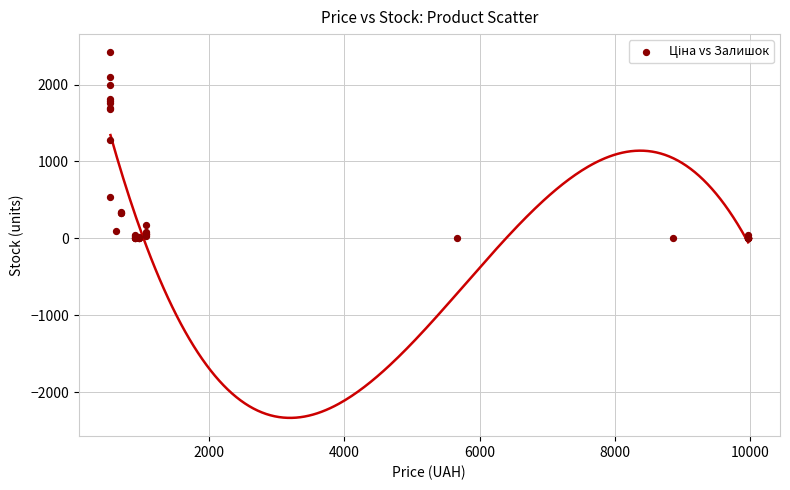

What Y value in the scatter plot is closest to 1209?

1276